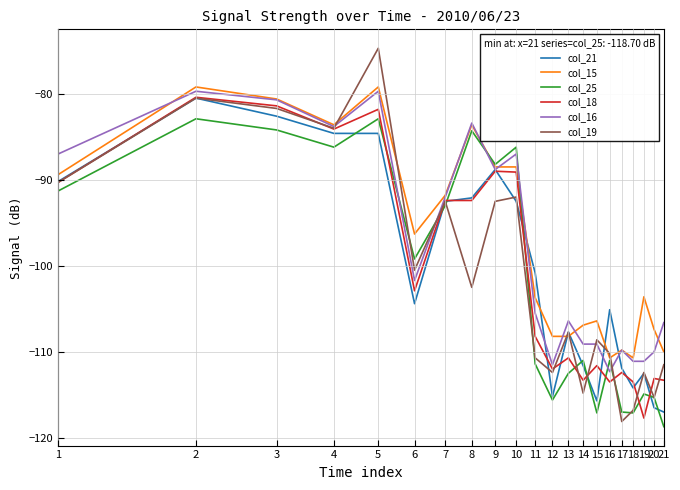

Which series has the largest range (max minus min)?

col_19